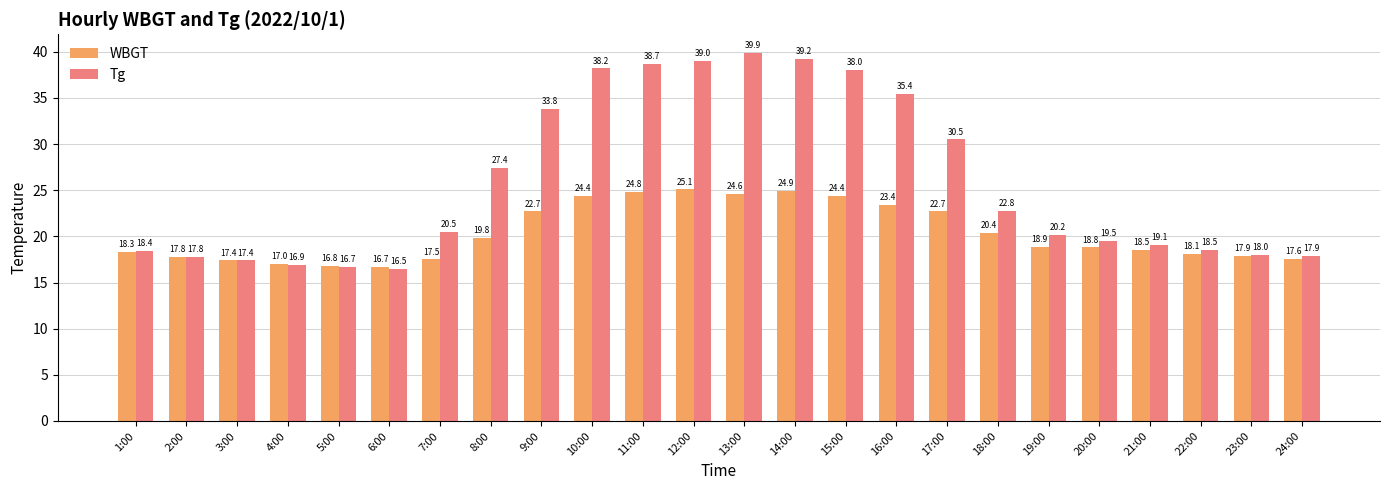

At 14:00, list the series in order from smallest to largest.

WBGT, Tg